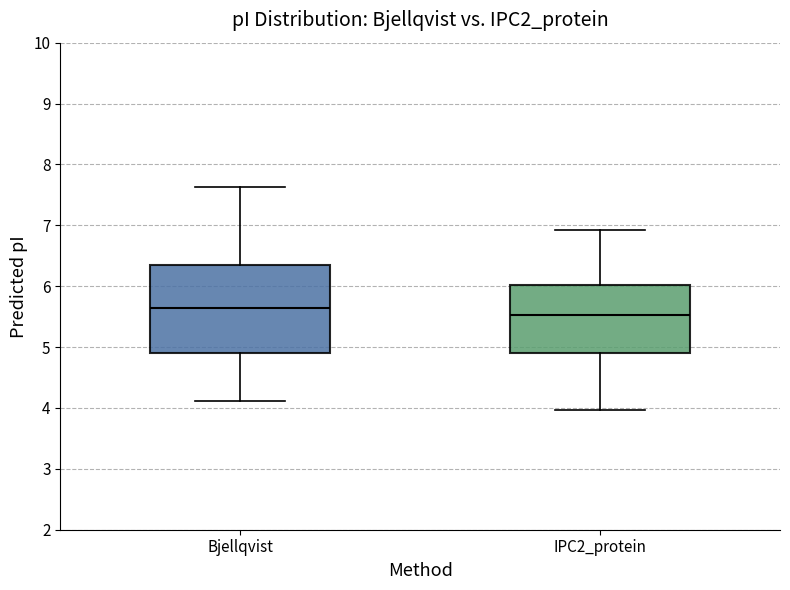

Which box's median line is the highest?

Bjellqvist